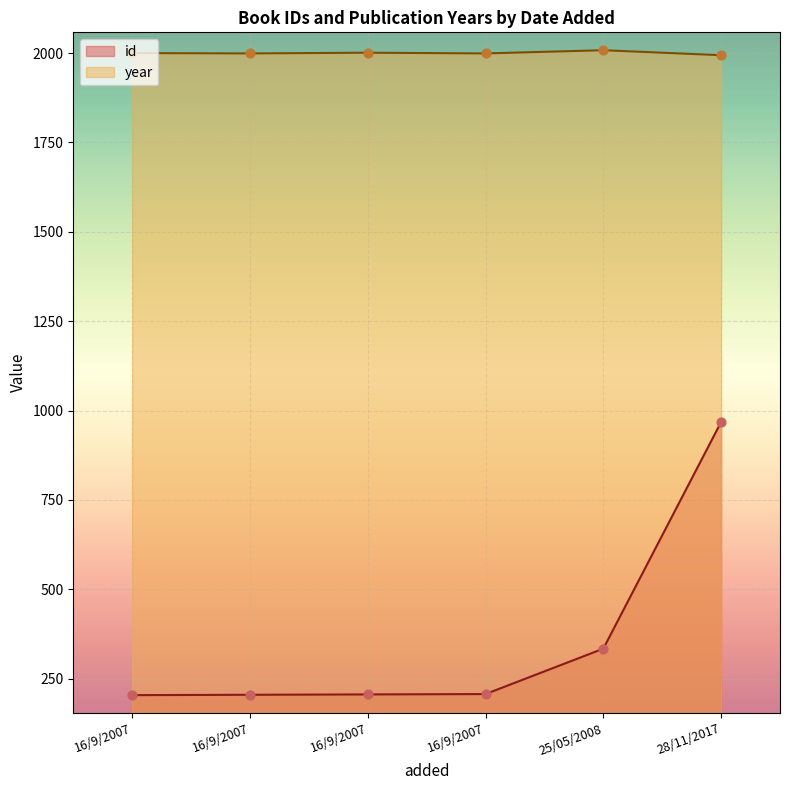

What is the total value across all series at 25/05/2008?

2342